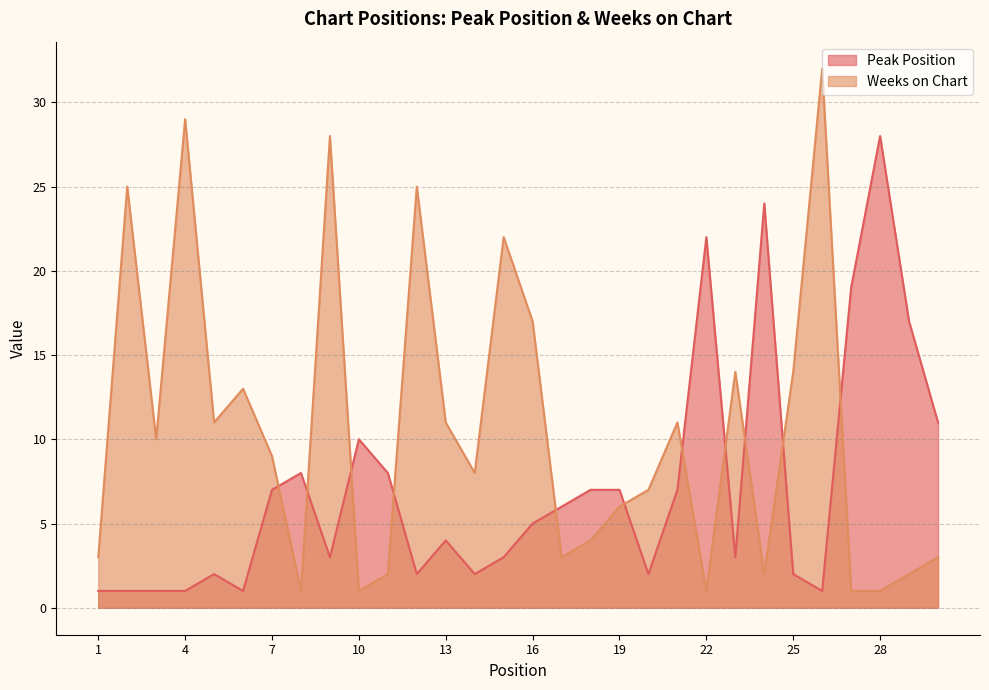

How many categories are shown in the chart?

30